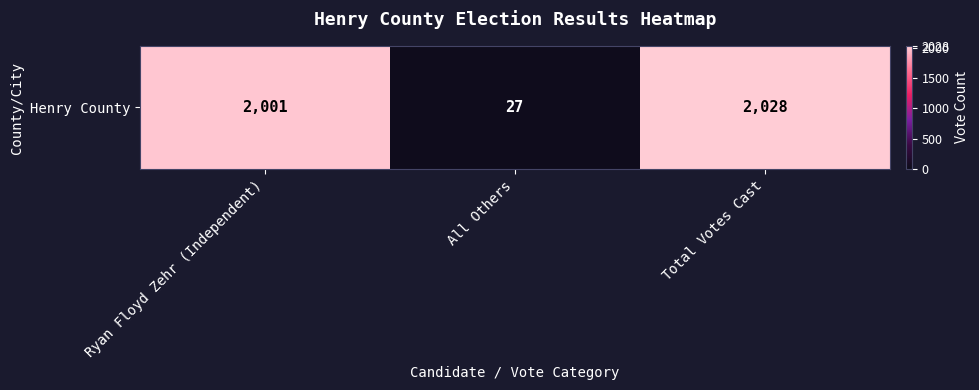

Reading left to right, list all the values displayed in this chart.

2001	27	2028